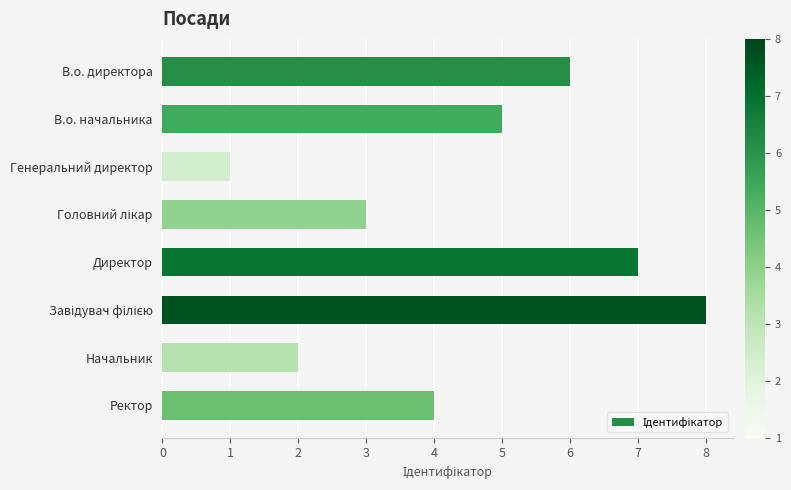

Count the number of categories in the chart.

8